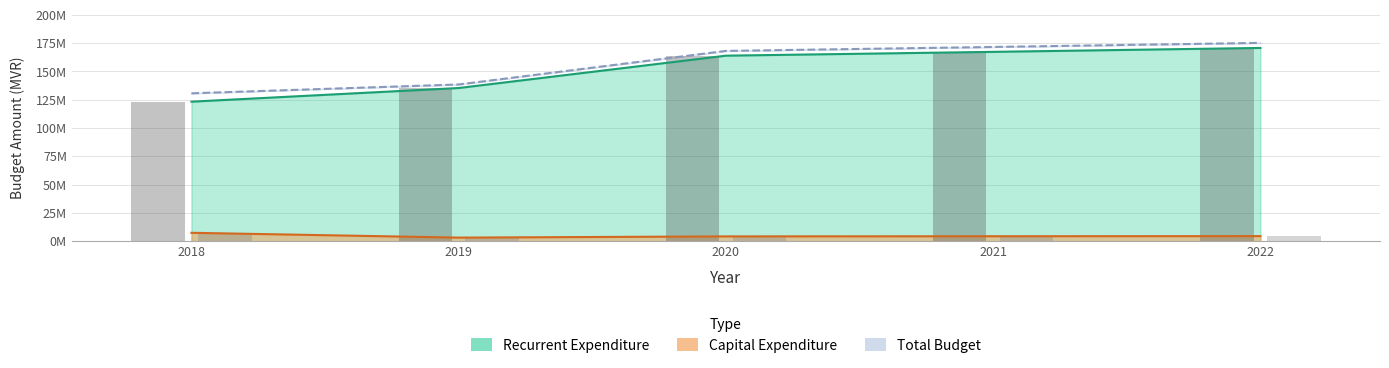

What is the difference between the highest and lowest values at 2019?

135.3